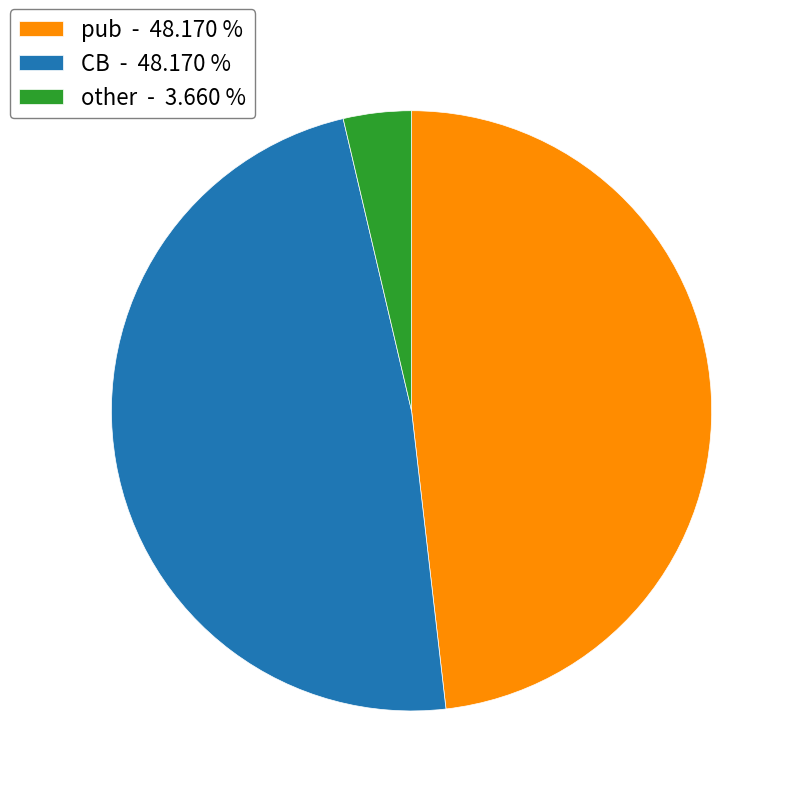

Approximately how many times larger is the value at CB - 48.170 % compared to pub - 48.170 %?

1.0